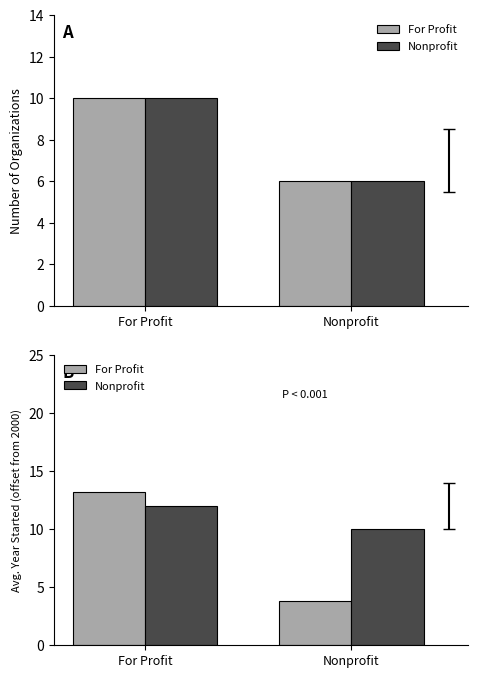

At Nonprofit, list the series in order from largest to smallest.

Nonprofit, Count, Count (check), For Profit